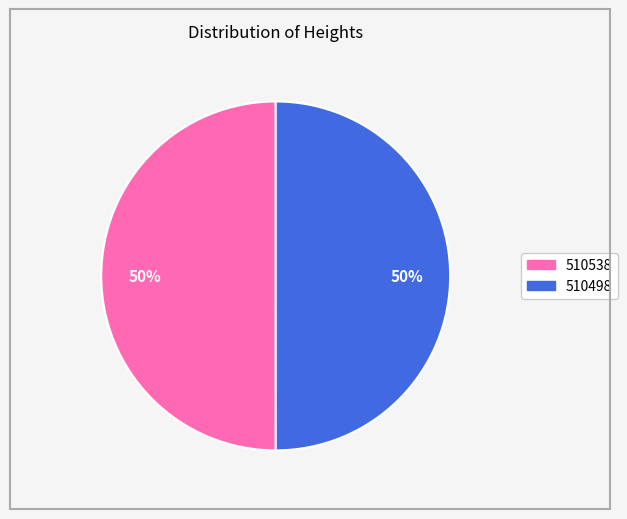

How many segments does this pie chart have?

2